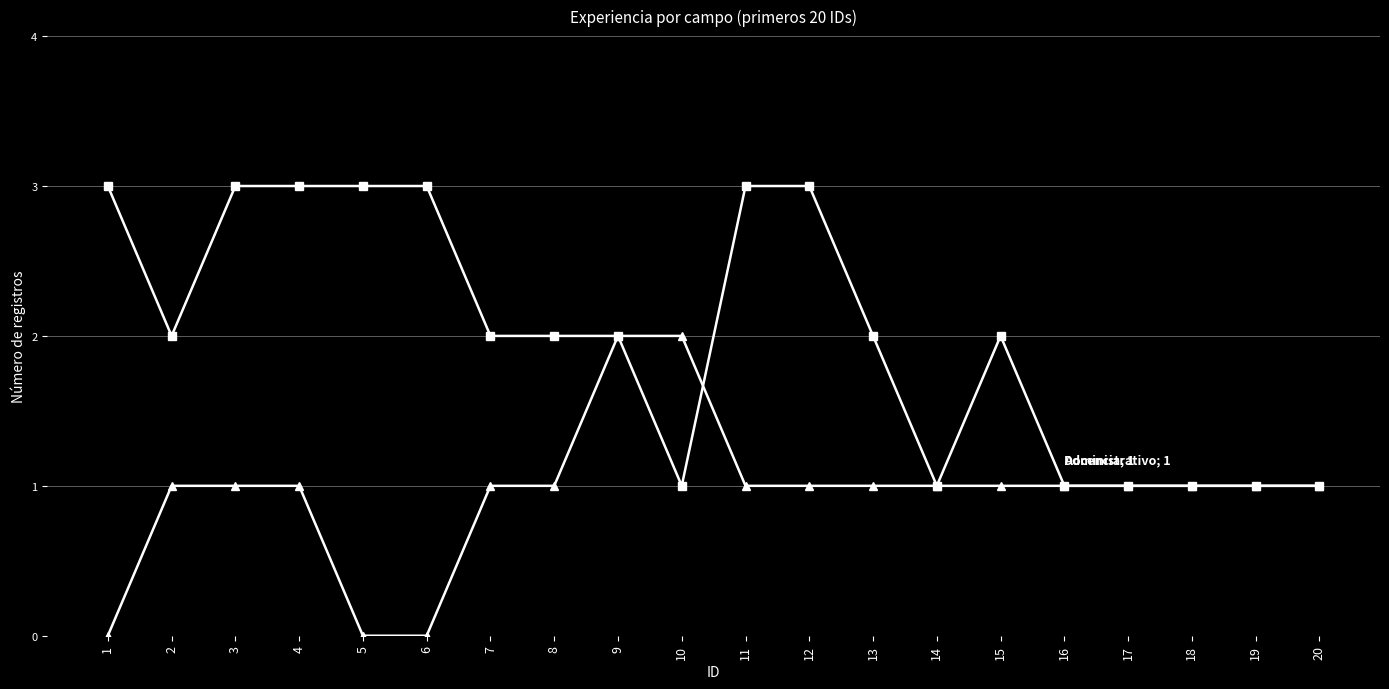

What is the maximum value shown in the chart?

3